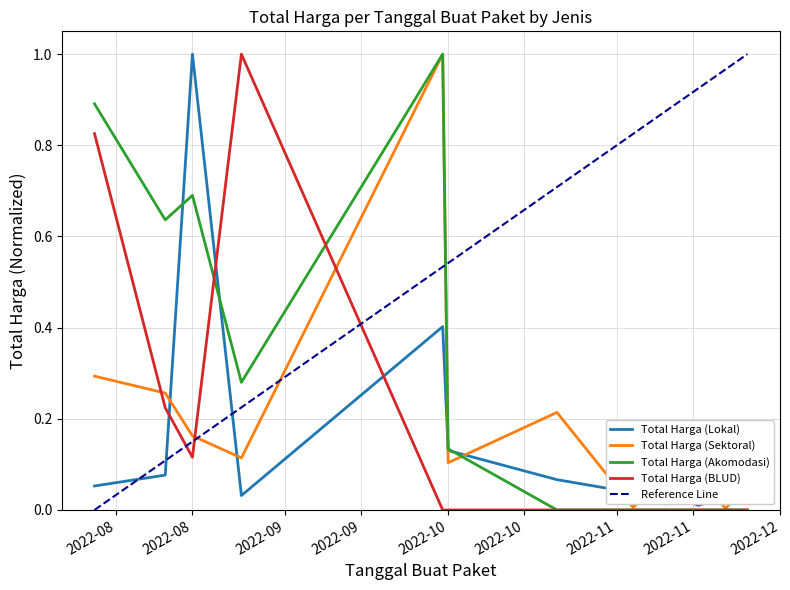

What is the maximum value for Total Harga (Akomodasi)?

1.0